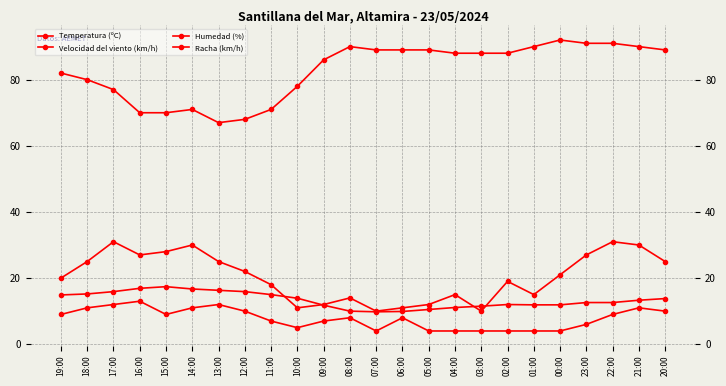

In Racha (km/h), how many points are lower than both neighbors (excluding endpoints)?

5